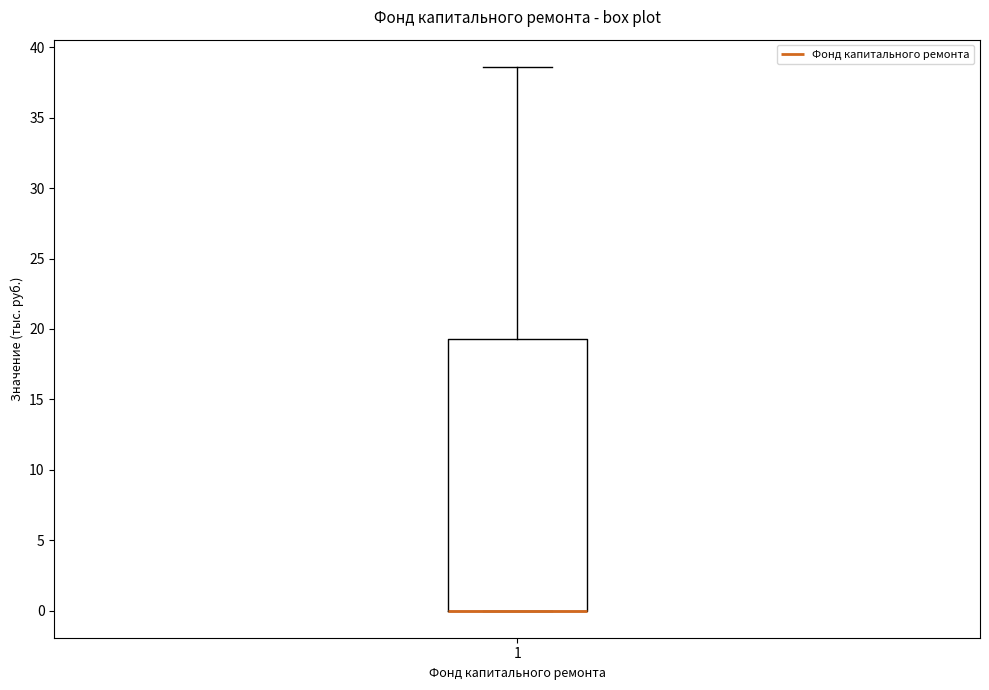

Where does the upper whisker of the box at x = 1 end on the y-axis? The values are not printed on the chart, so give them approximately, as read against the axis.

38.5